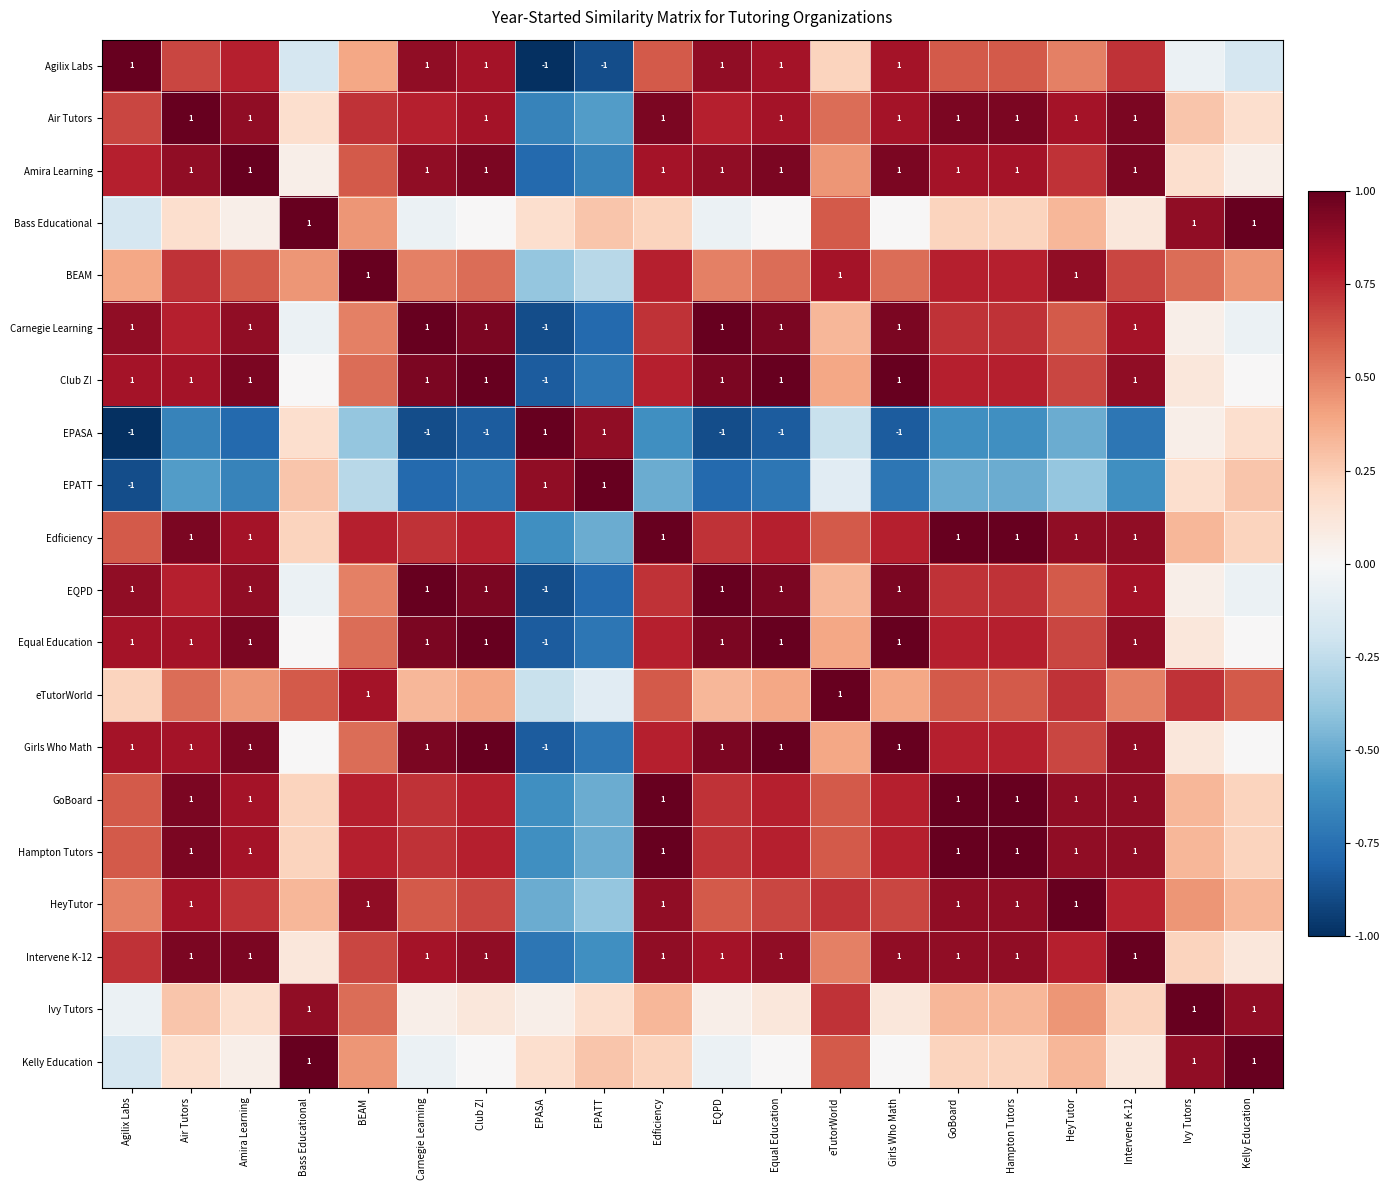

Rank the series by their maximum value, from highest to lowest.

Agilix Labs, Air Tutors, Amira Learning, Bass Educational, BEAM, Carnegie Learning, Club Z!, EPASA, EPATT, Edficiency, EQPD, Equal Education, eTutorWorld, Girls Who Math, GoBoard, Hampton Tutors, HeyTutor, Intervene K-12, Ivy Tutors, Kelly Education